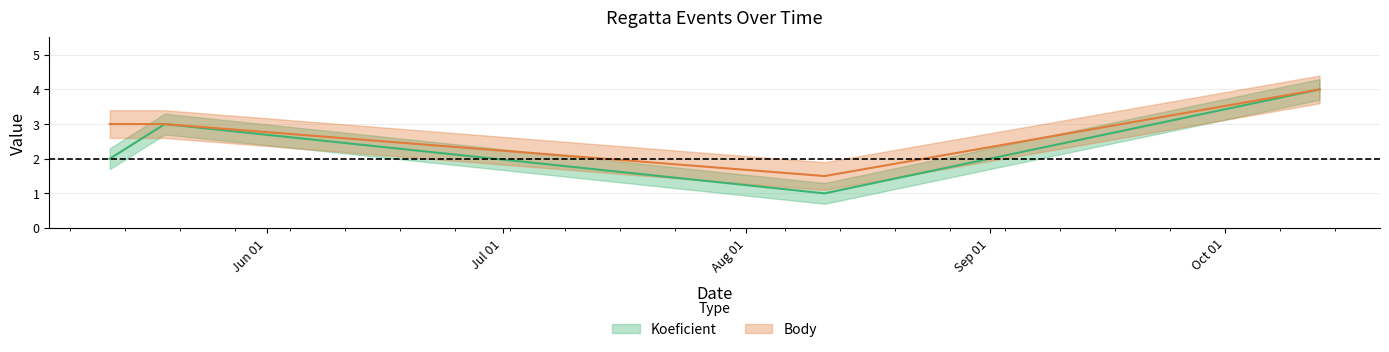

How many distinct data groups are displayed?

2